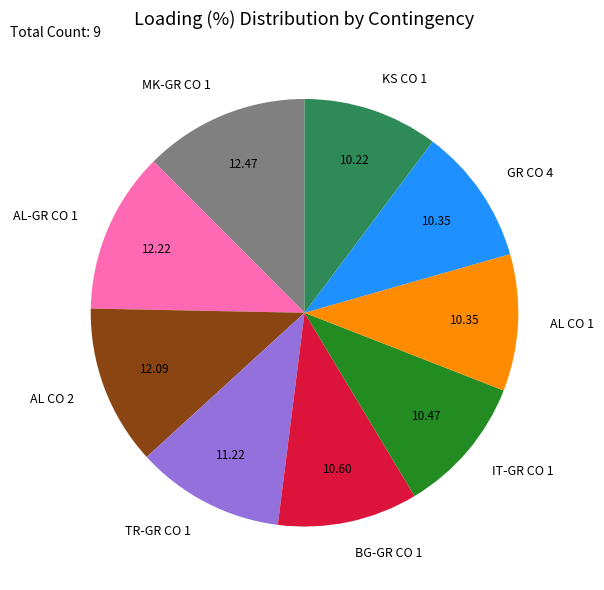

Is there a majority slice in this chart?

No